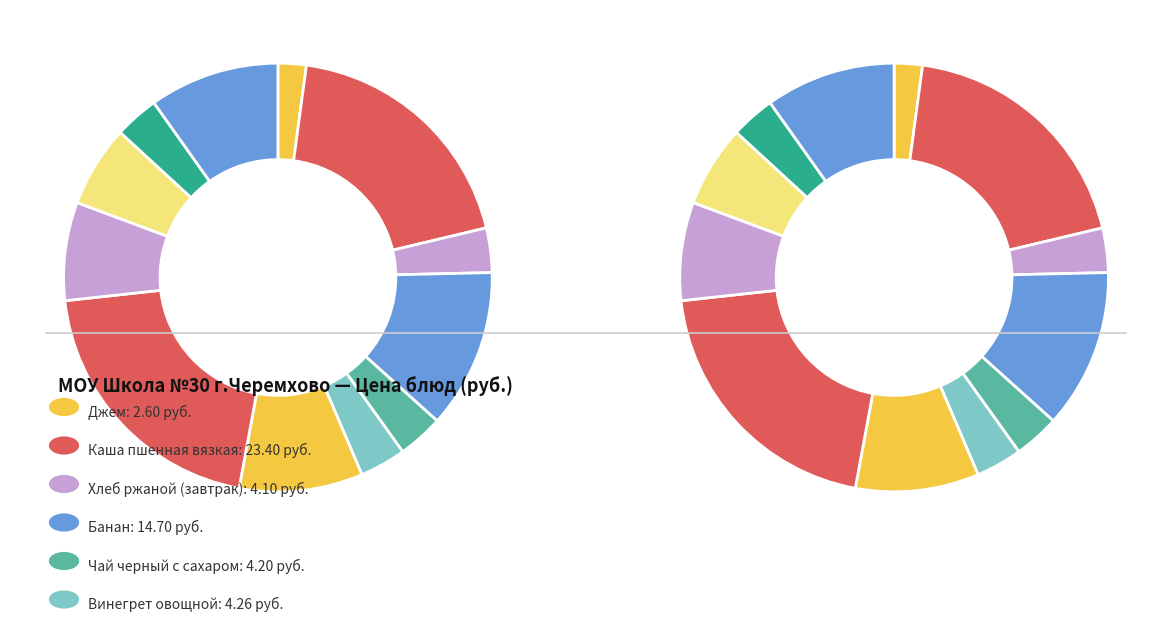

Combined, what portion of the pie is Чай черный с сахаром and Винегрет овощной?

6.9%